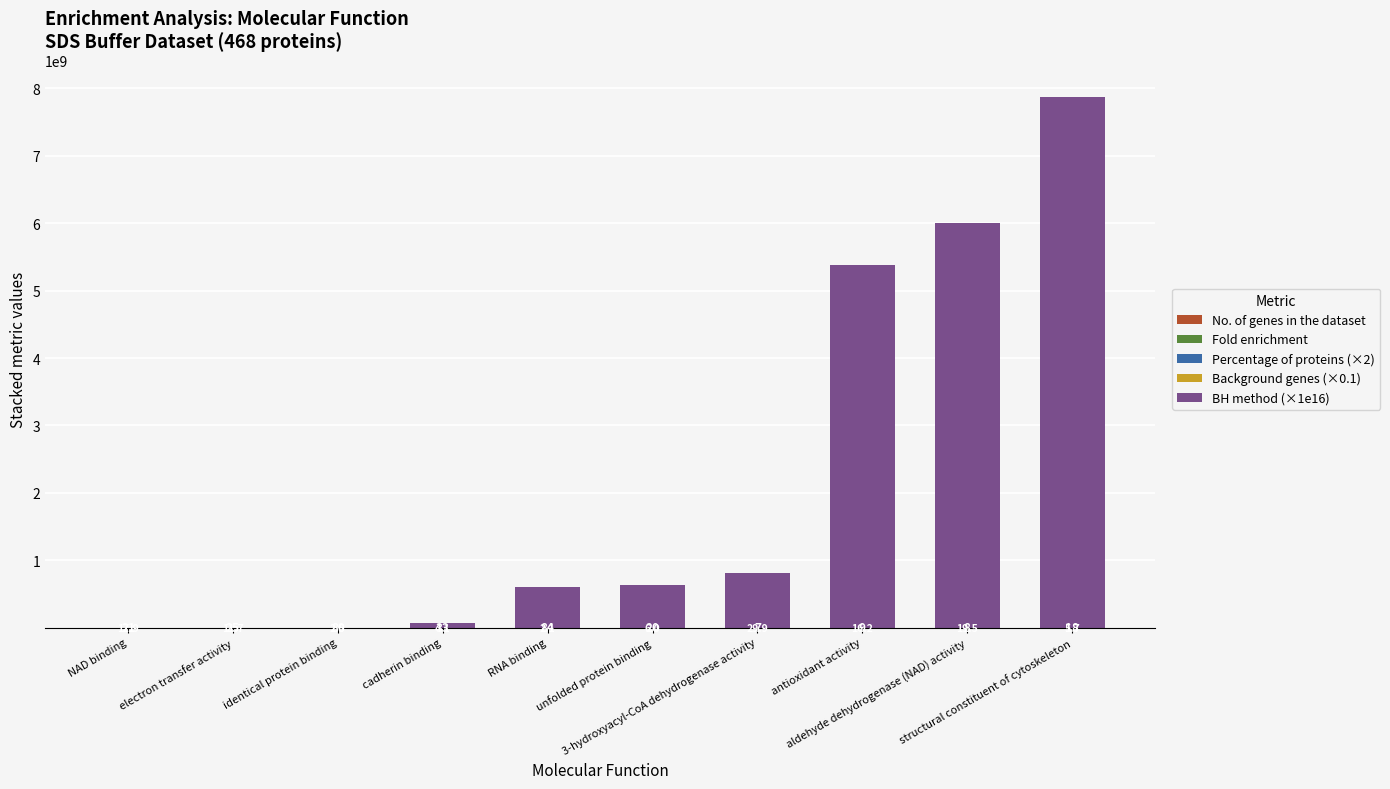

Count the number of categories in the chart.

10